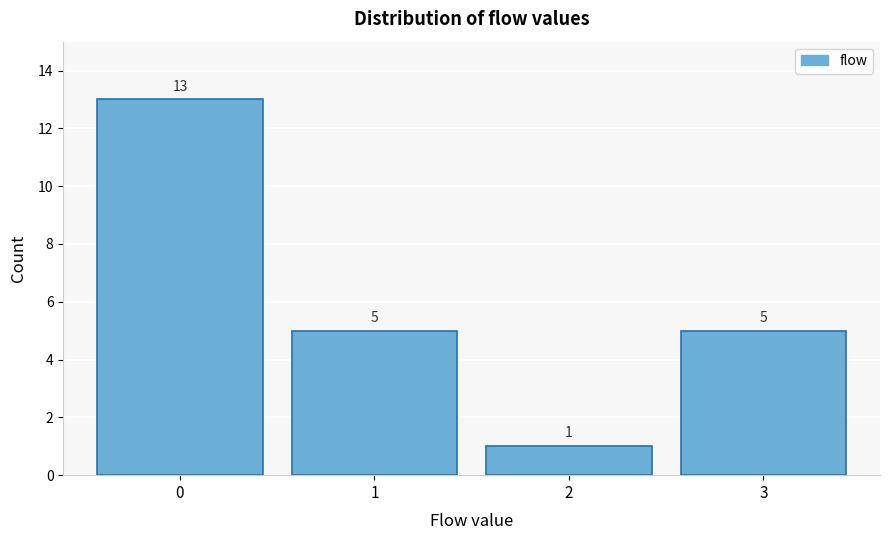

Reading right to left, extract all data points from this chart.

5	1	5	13